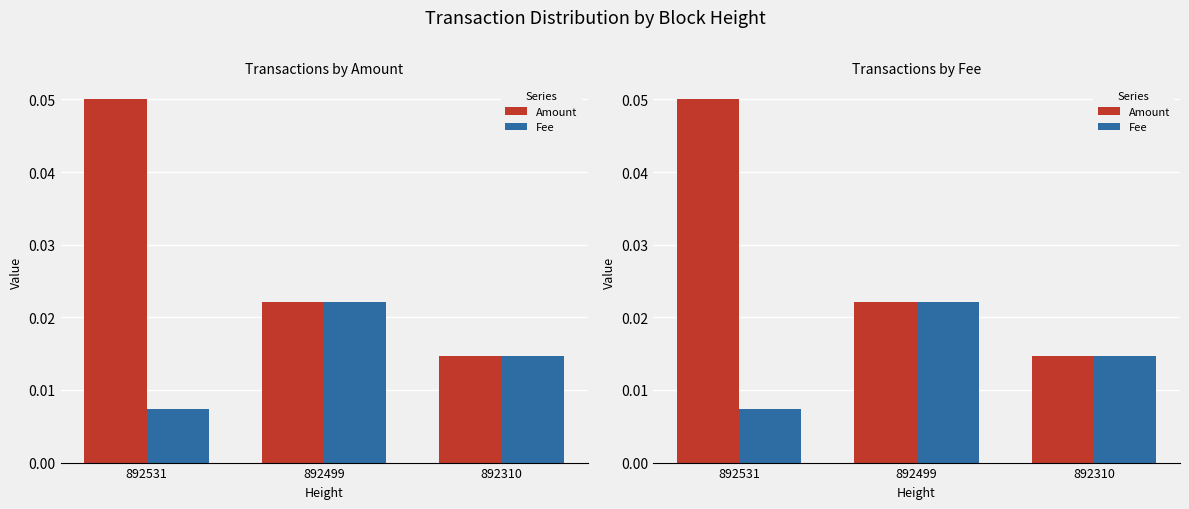

List the series in order of their overall mean, lowest first.

Fee, Amount